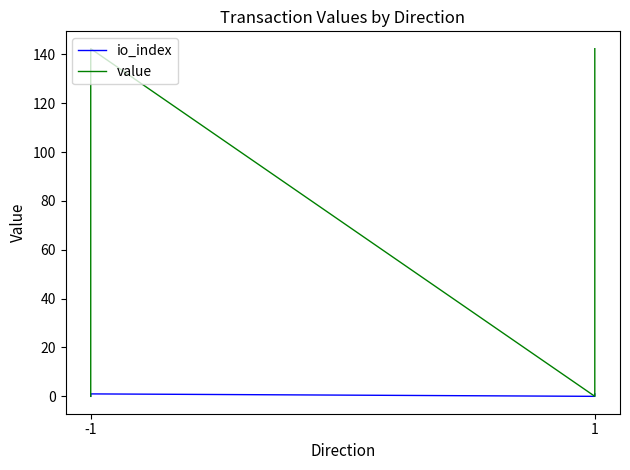

Reading right to left, list all the values displayed in this chart.

io_index: 1.0	0.0	1.0	0.0
value: 142.3	0.0	142.3	0.0